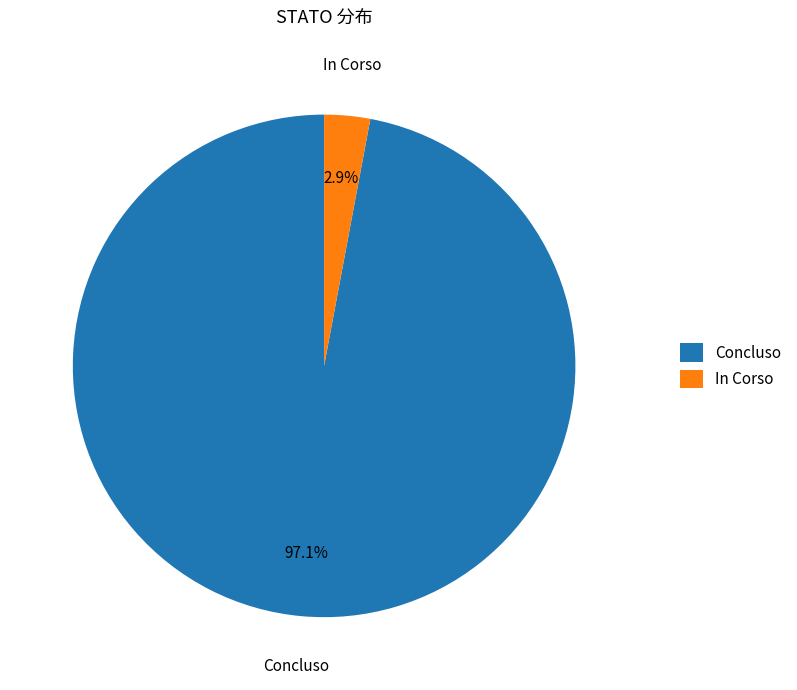

Combined, do Concluso and In Corso account for over 50%?

Yes